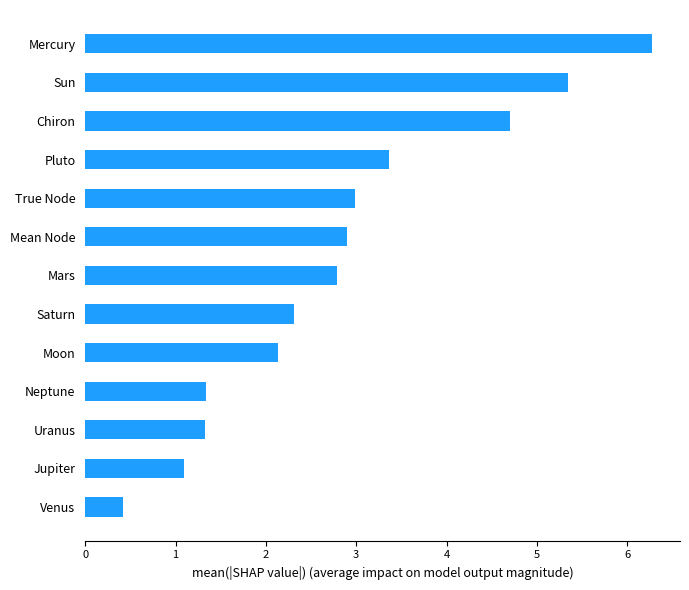

Reading bottom to top, extract all data points from this chart.

Venus=0.4	Jupiter=1.1	Uranus=1.3	Neptune=1.3	Moon=2.1	Saturn=2.3	Mars=2.8	Mean Node=2.9	True Node=3.0	Pluto=3.4	Chiron=4.7	Sun=5.3	Mercury=6.3